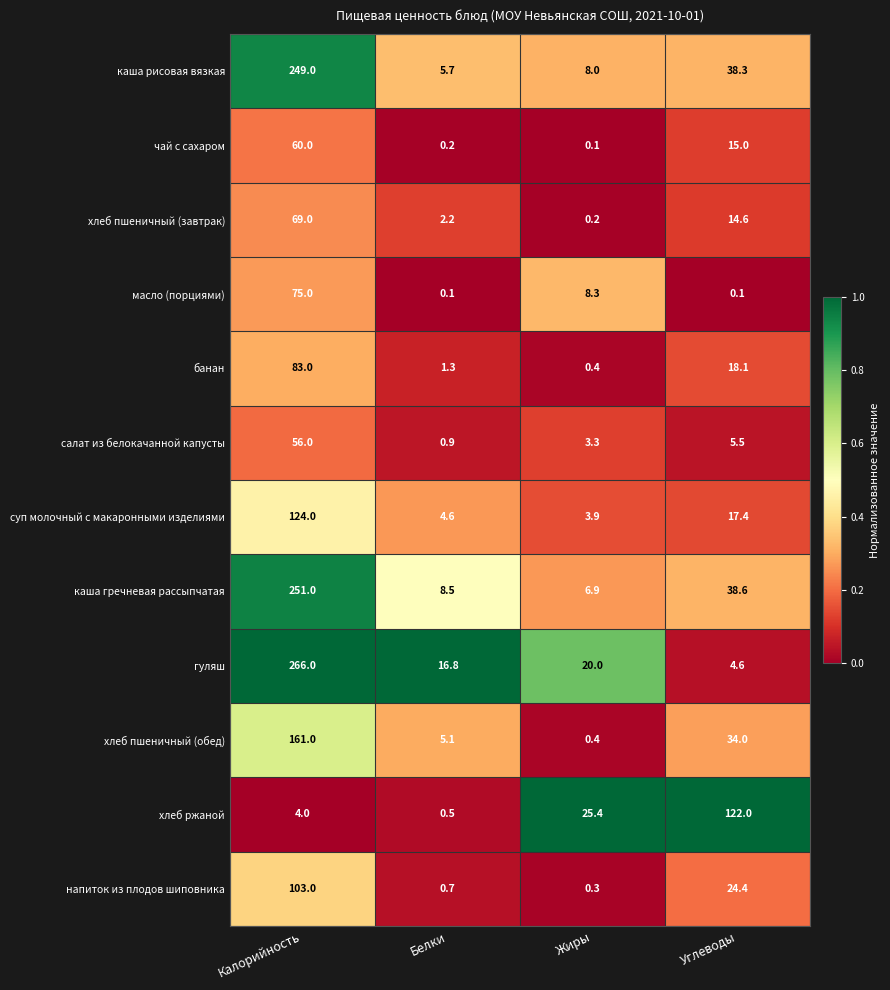

What is the spread (max minus min) of values at Углеводы?

121.9